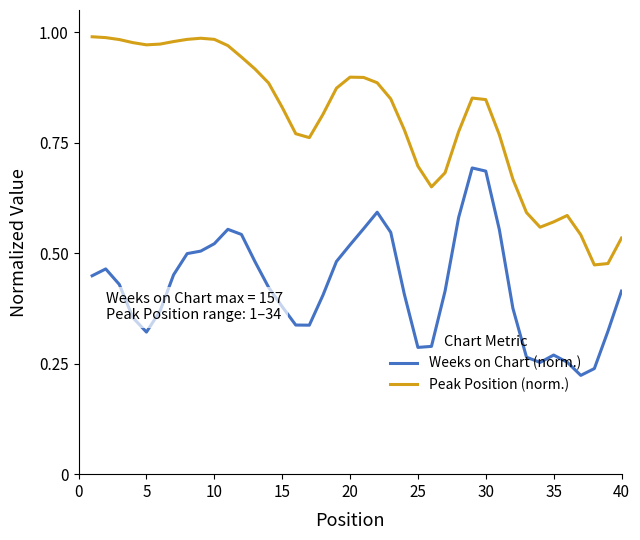

True or false: Weeks on Chart (norm.) and Peak Position (norm.) cross at least once.

False